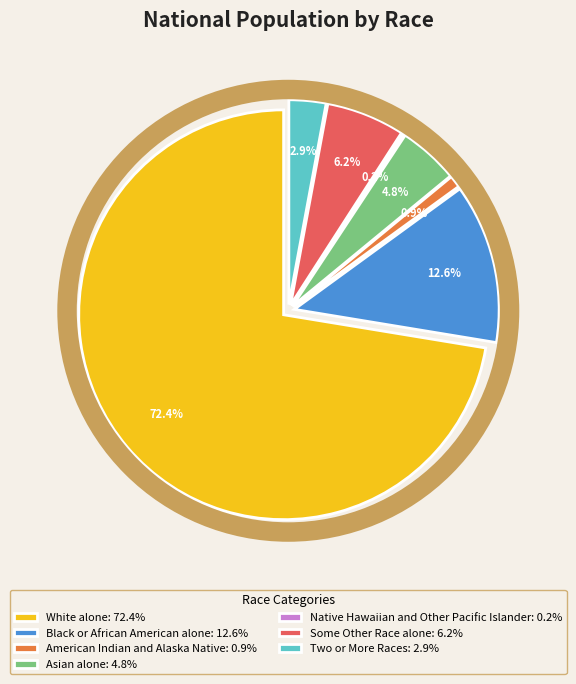

To the nearest percent, what is the combined percentage of Black or African American alone and Asian alone?

17%